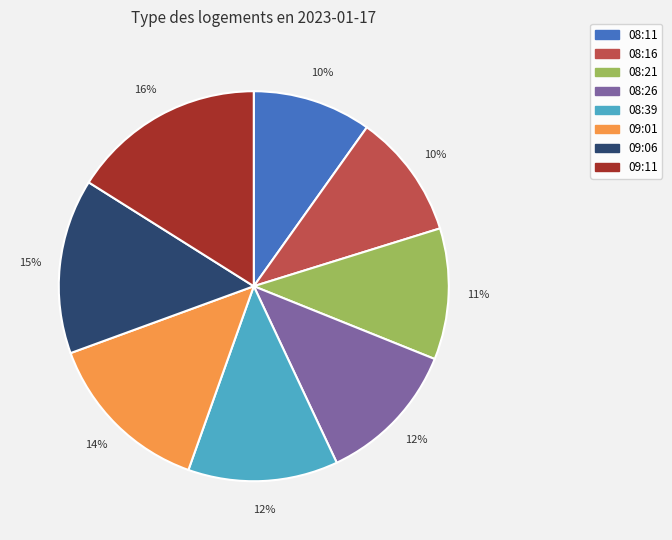

Is the sum of 08:39 and 08:11 greater than half?

No